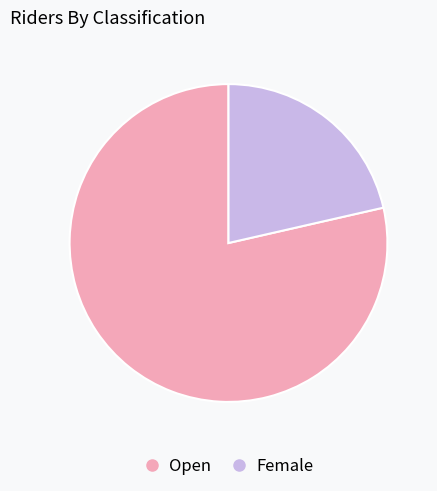

How many segments does this pie chart have?

2